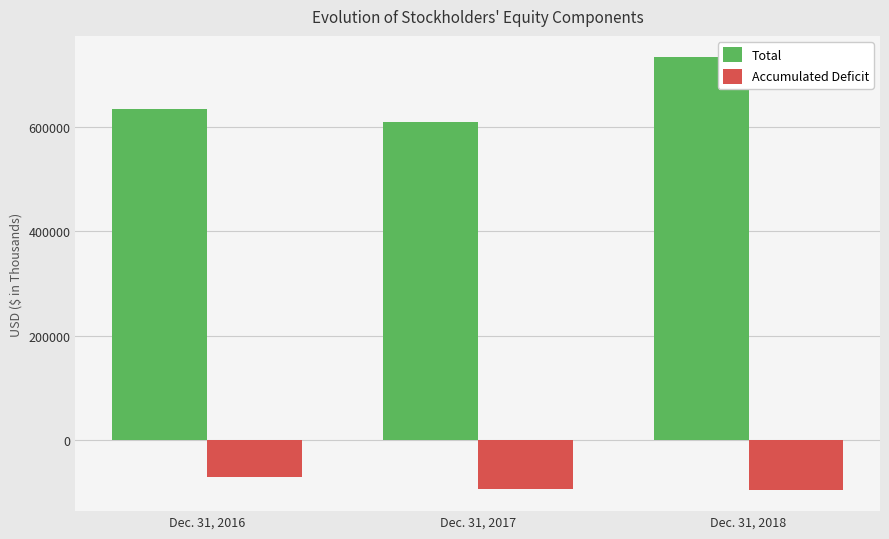

How many Total values are between 610339 and 733228?

3